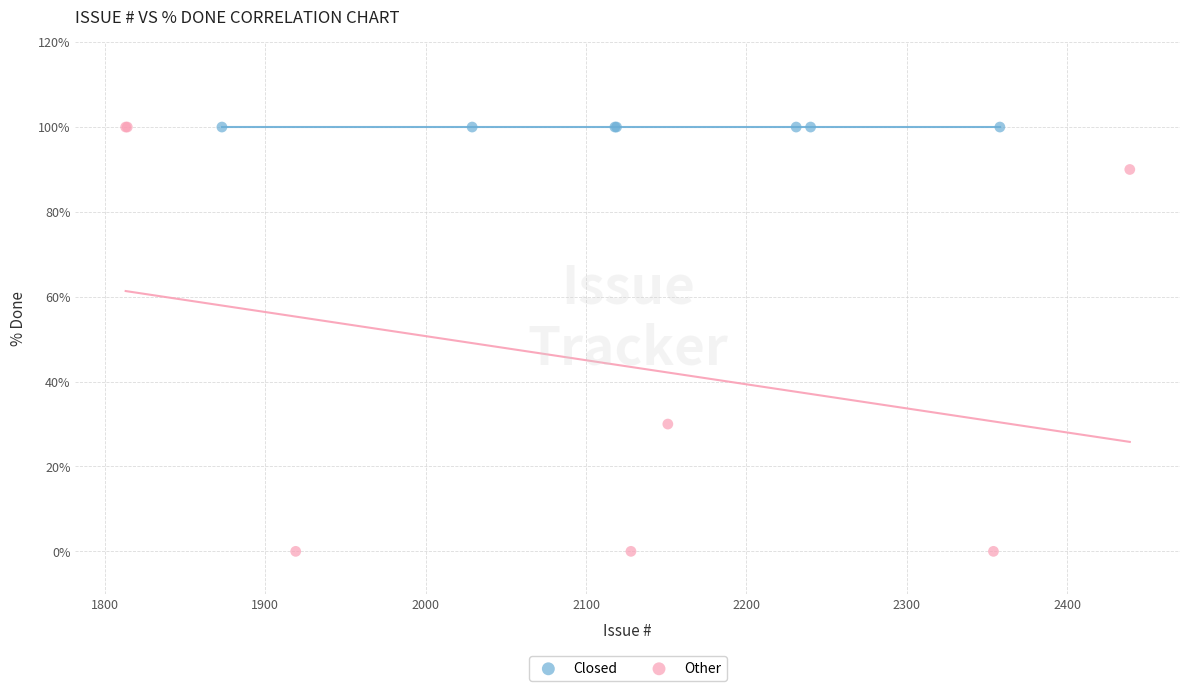

Which series contains the lowest Y value?

Other